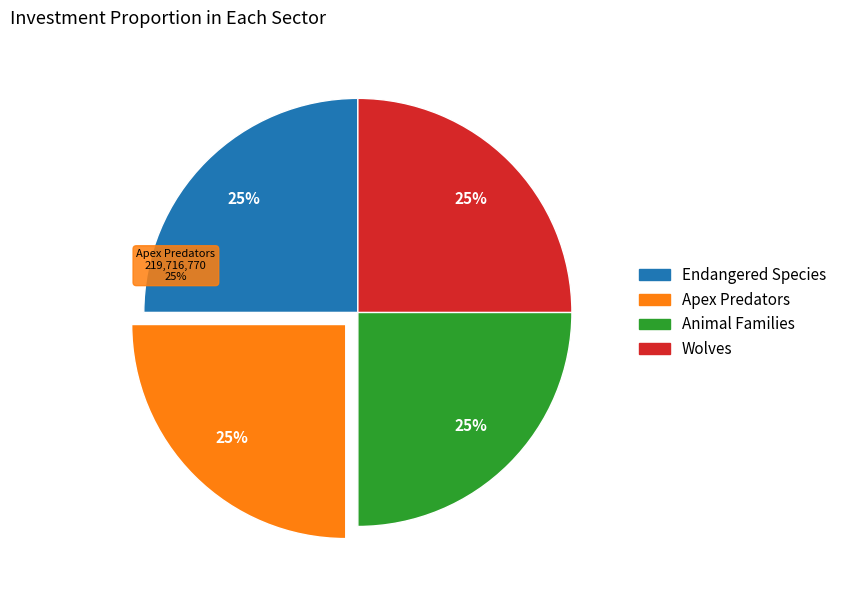

What is the total percentage of National Geographic: Endangered Species and National Geographic: Animal Families?

50.0%